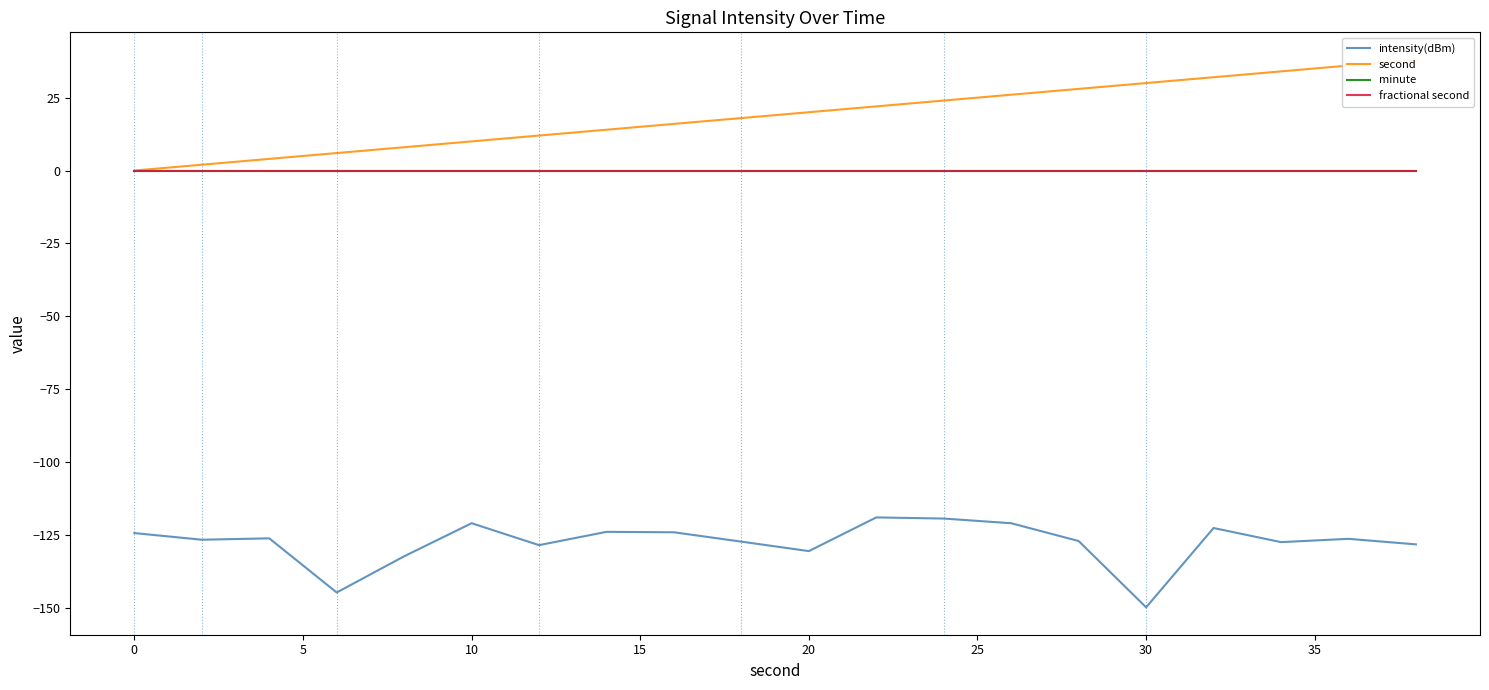

Which series has the largest range (max minus min)?

second